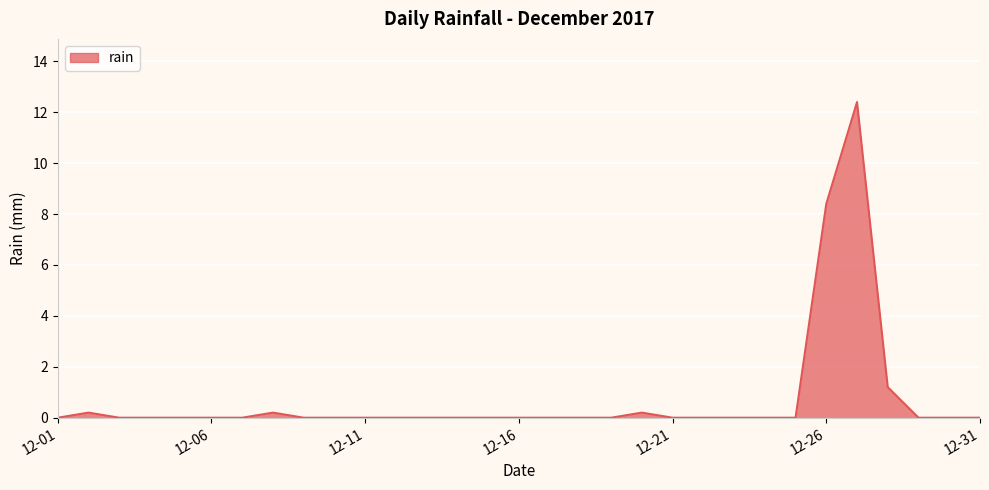

What is the greatest value displayed?

12.4